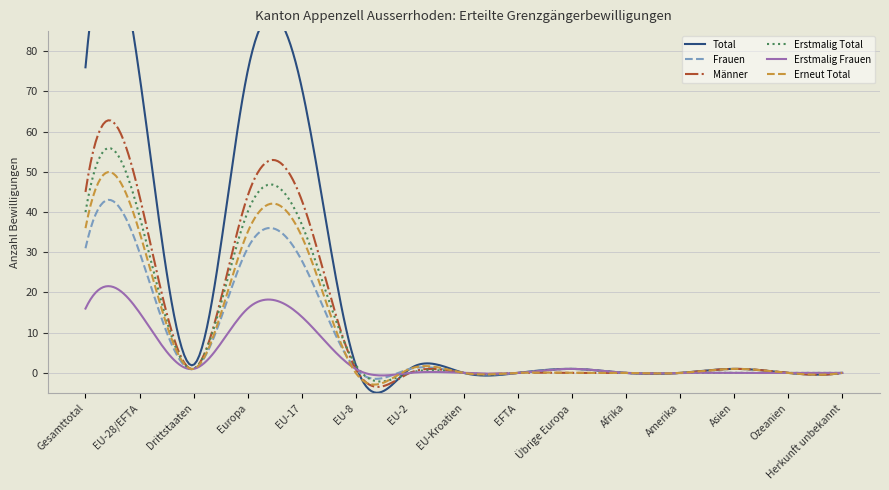

Reading left to right, what are all the values shown in this chart?

Total: 76	74	2	75	71	2	1	0	0	1	0	0	1	0	0
Frauen: 31	30	1	31	28	1	1	0	0	1	0	0	0	0	0
Männer: 45	44	1	44	43	1	0	0	0	0	0	0	1	0	0
Erstmalig Total: 40	39	1	40	37	2	0	0	0	1	0	0	0	0	0
Erstmalig Frauen: 16	15	1	16	14	1	0	0	0	1	0	0	0	0	0
Erneut Total: 36	35	1	35	34	0	1	0	0	0	0	0	1	0	0